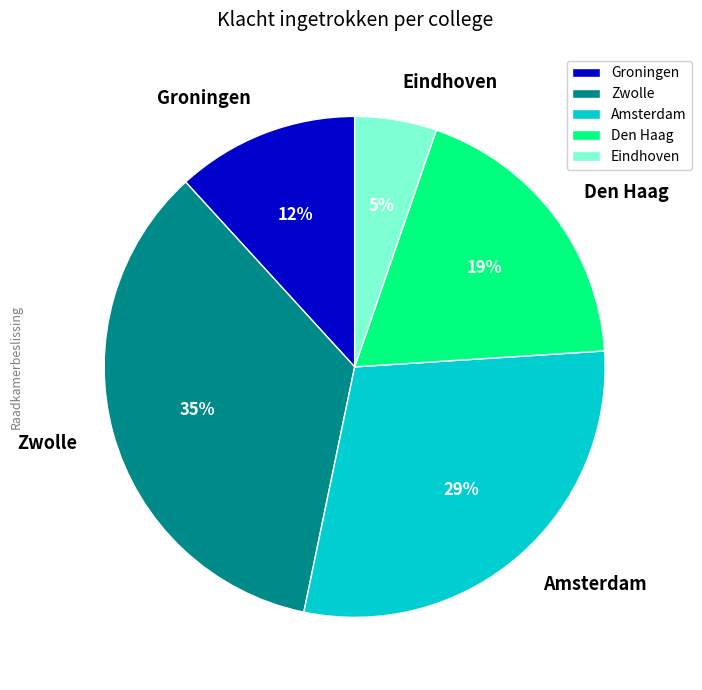

To the nearest percent, what is the combined percentage of Zwolle and Eindhoven?

40%